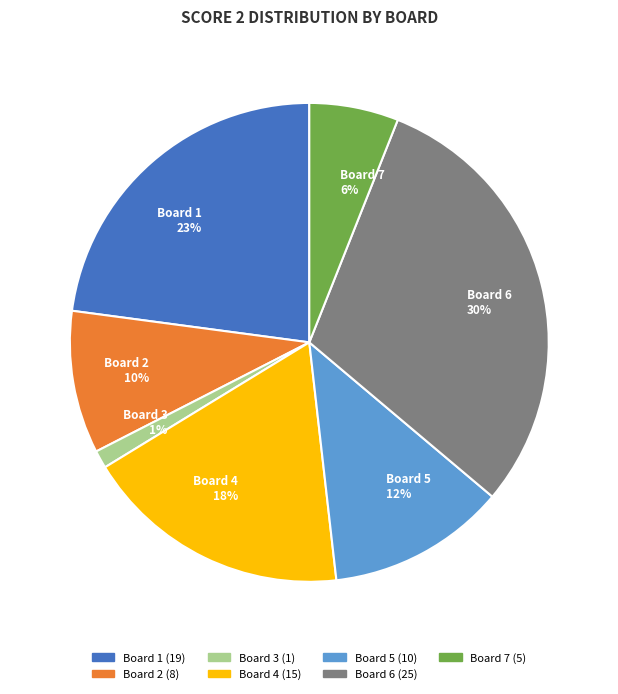

How many segments does this pie chart have?

7